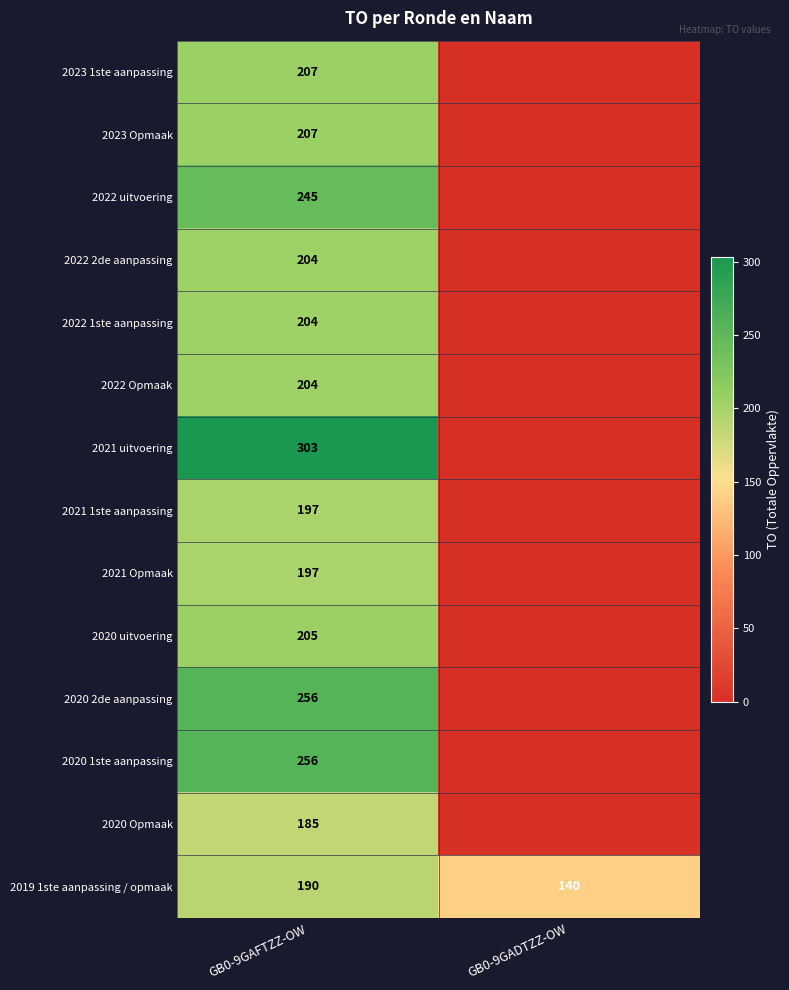

What is the spread (max minus min) of values at GB0-9GAFTZZ-OW?

118